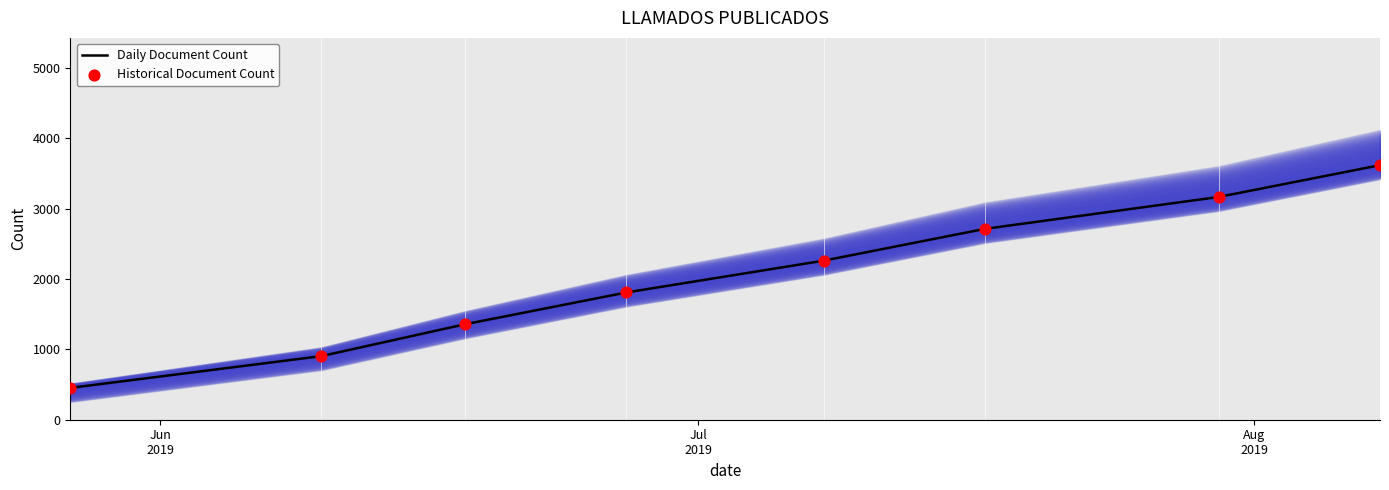

At how many categories does at least one series exceed 3376?

1